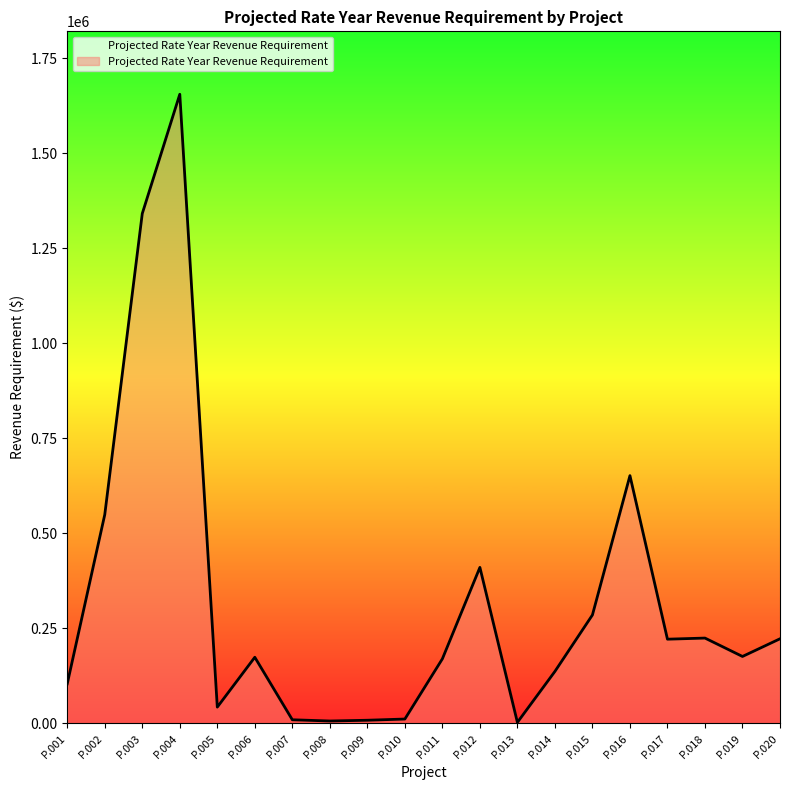

What is the difference between the maximum and minimum values?

1652776.4